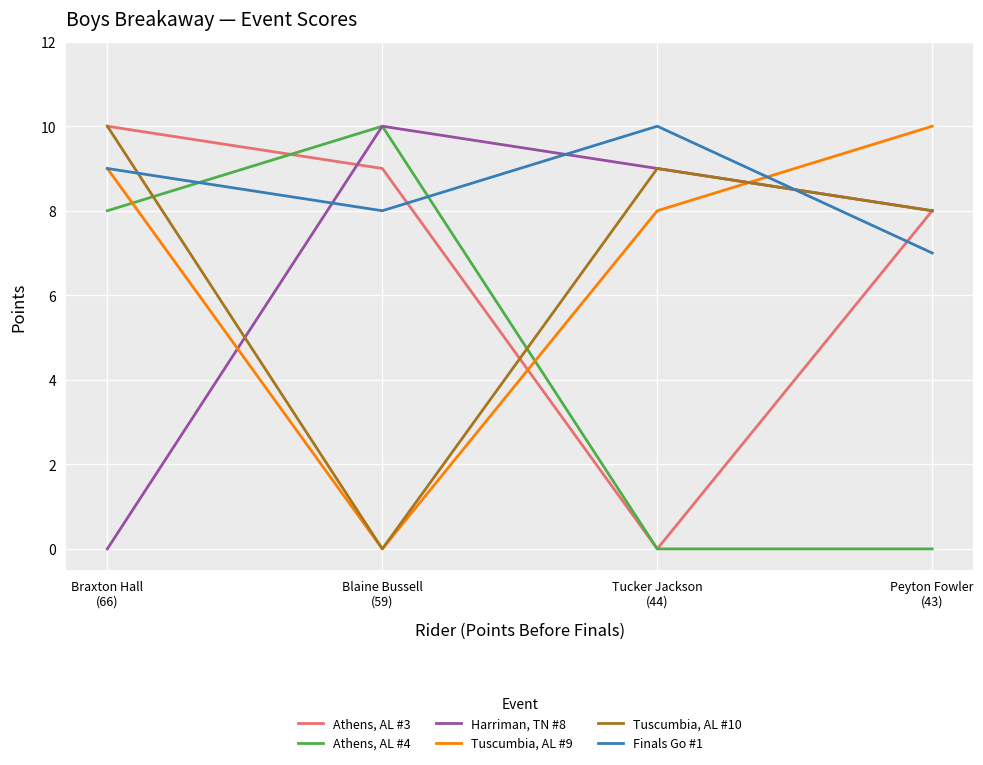

What is the difference between the highest and lowest values at Blaine Bussell
(59)?

10